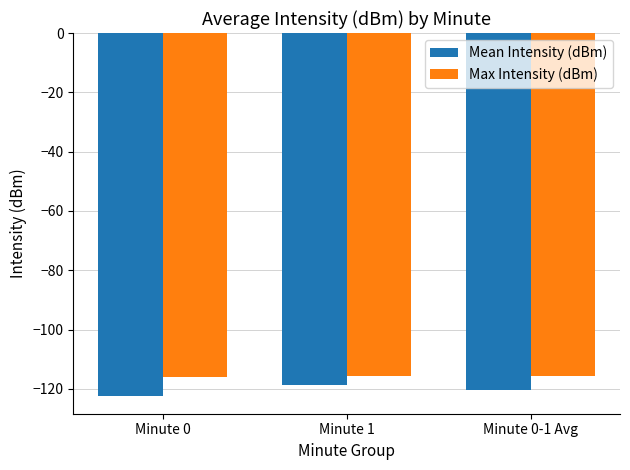

Which series has the widest spread of values?

Mean Intensity (dBm)